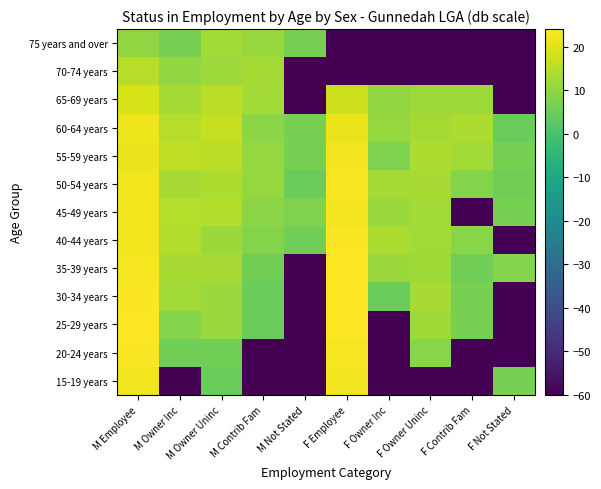

How many series are shown in this chart?

13